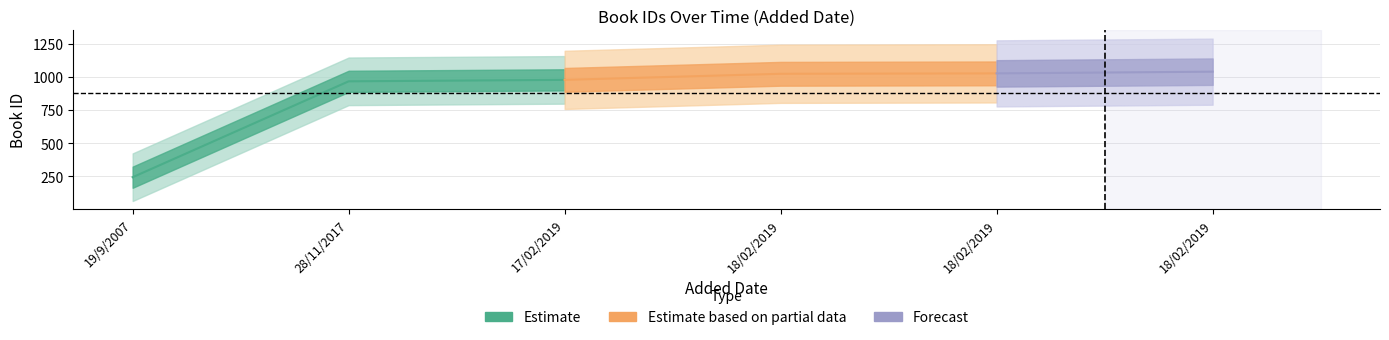

True or false: id and year cross at least once.

False